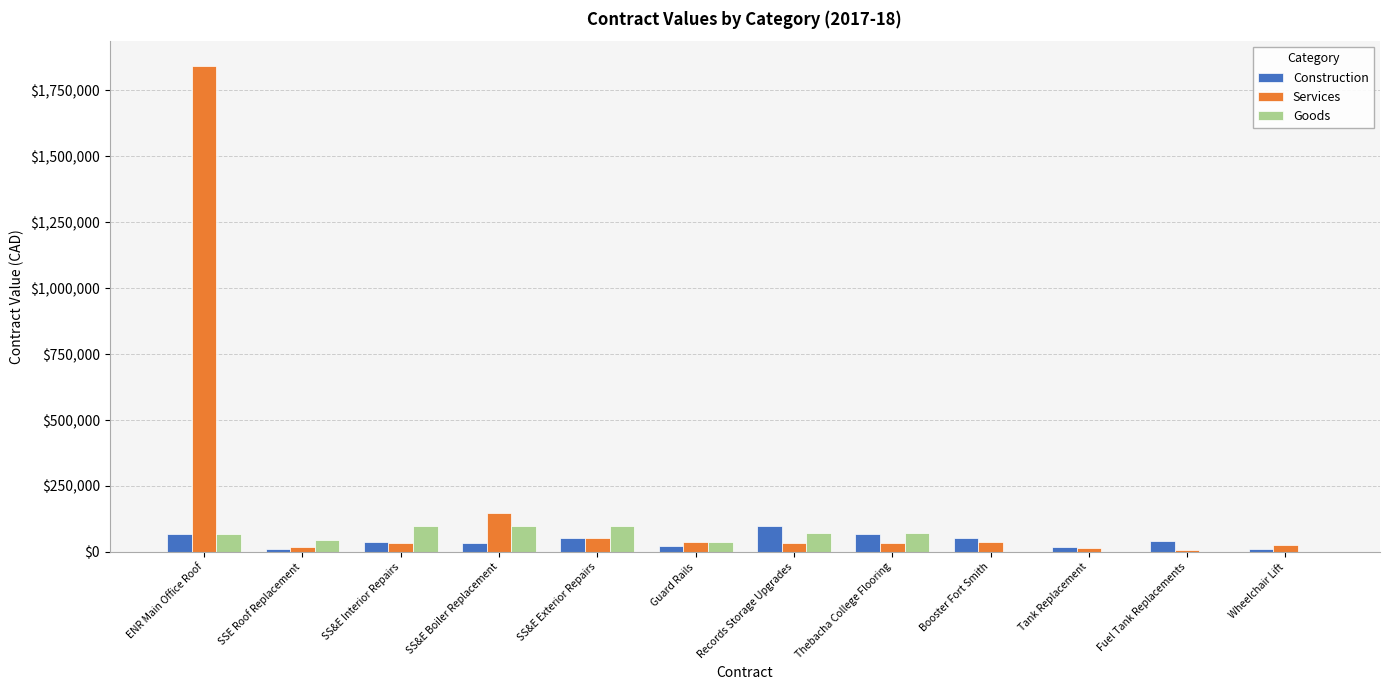

Is the value of Goods at Wheelchair Lift greater than the value of Services at Wheelchair Lift?

No